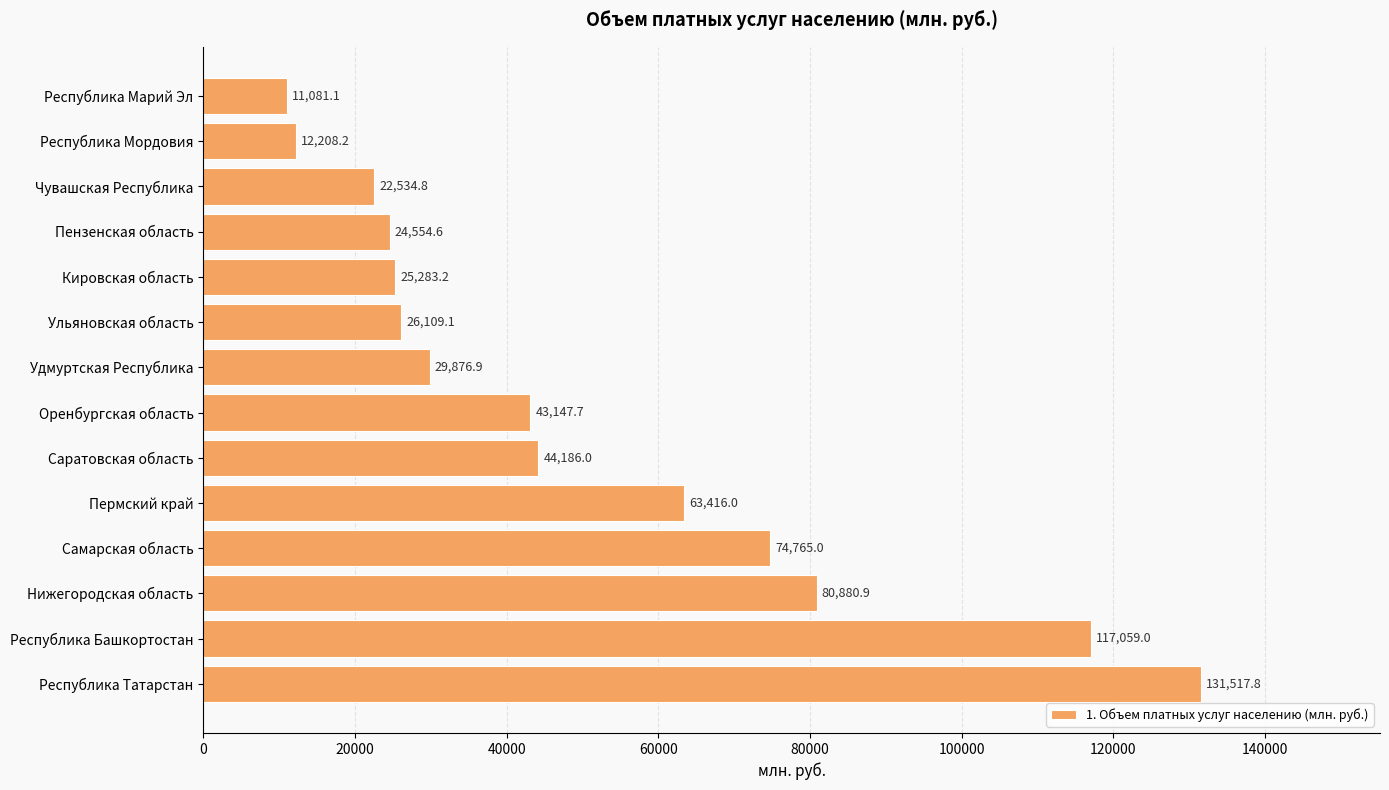

What is the sum of the values at Республика Марий Эл and Республика Татарстан?

142598.9